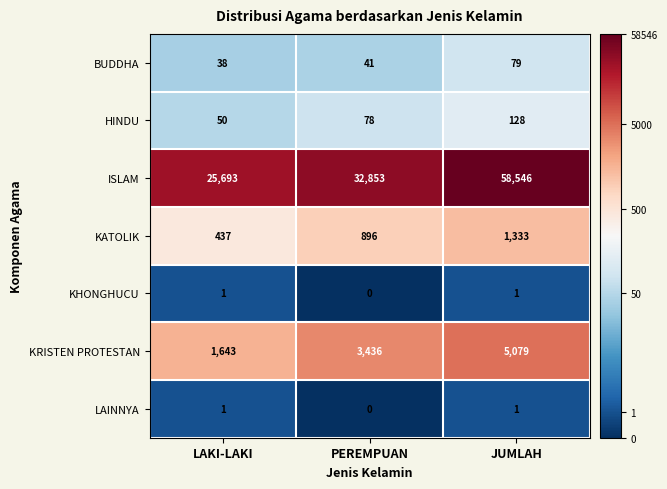

How many ISLAM values are between 25693 and 58546?

3